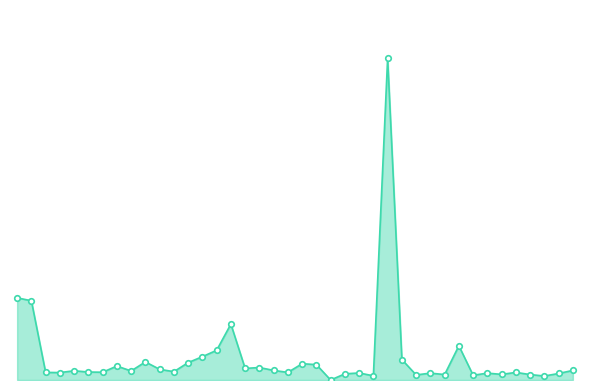

Does the chart have visible grid lines?

No